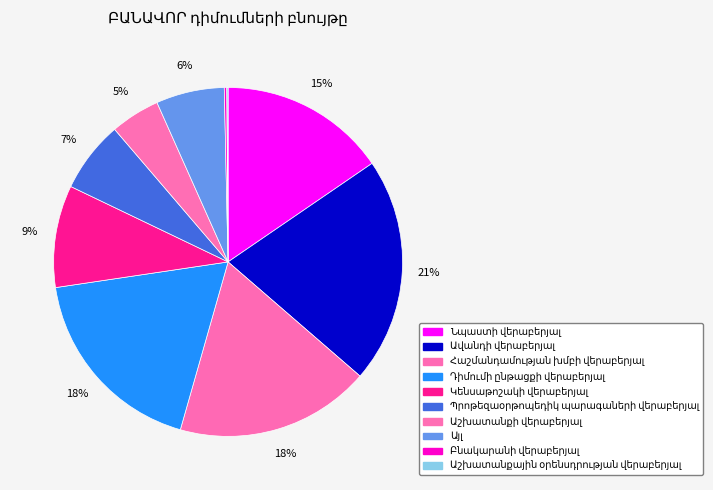

To the nearest percent, what portion does Կենսաթոշակի վերաբերյալ represent?

9%